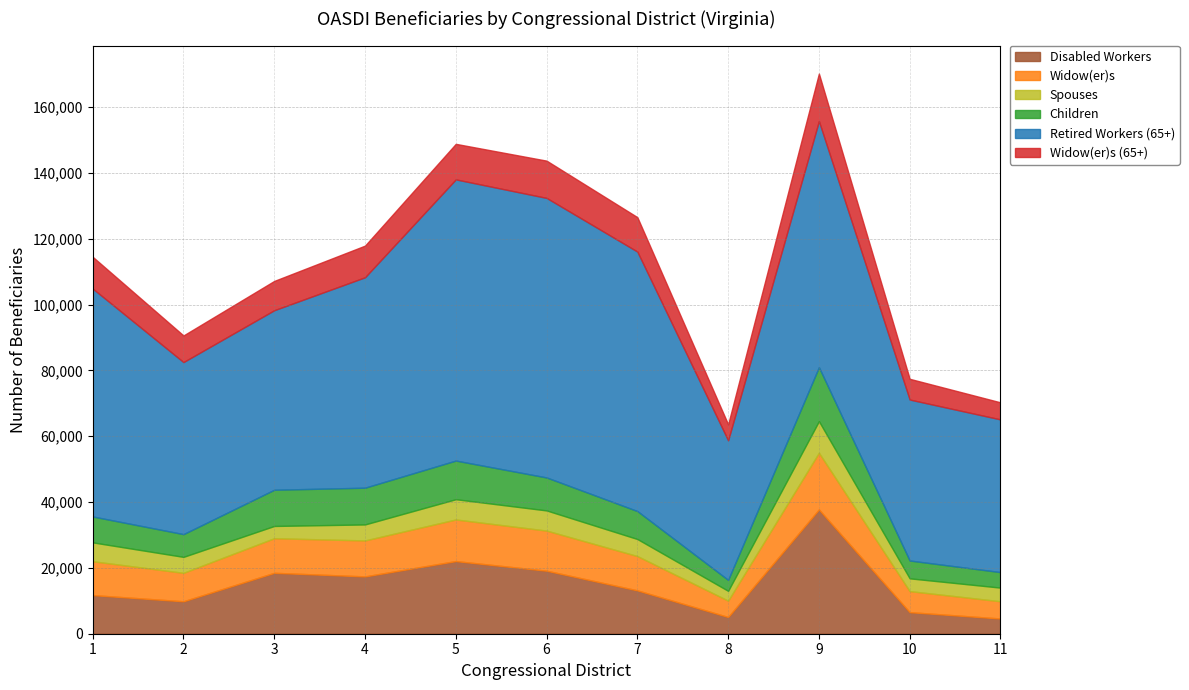

Reading left to right, what are all the values shown in this chart?

Disabled Workers: 1=11741	2=9861	3=18509	4=17418	5=22075	6=19152	7=13175	8=5083	9=37766	10=6555	11=4626
Widow(er)s: 1=10287	2=8641	3=10511	4=10927	5=12644	6=12187	7=10421	8=4962	9=17228	10=6392	11=5237
Spouses: 1=5732	2=4850	3=3727	4=4864	5=6158	6=6130	7=5187	8=2987	9=9605	10=3883	11=4145
Children: 1=7873	2=6910	3=11005	4=11165	5=11740	6=10016	7=8491	8=3328	9=16409	10=5416	11=4717
Retired Workers (65+): 1=69257	2=52290	3=54556	4=63949	5=85451	6=84954	7=78854	8=42416	9=74787	10=48918	11=46403
Widow(er)s (65+): 1=9659	2=8088	3=8903	4=9618	5=10802	6=11324	7=10464	8=4862	9=14442	10=6304	11=5187